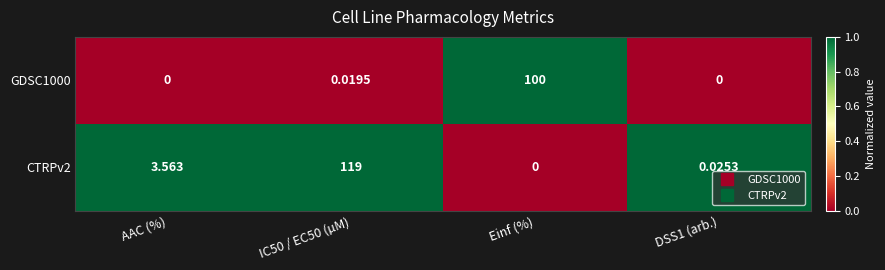

Is the value of GDSC1000 at IC50 / EC50 (µM) greater than the value of CTRPv2 at DSS1 (arb.)?

No